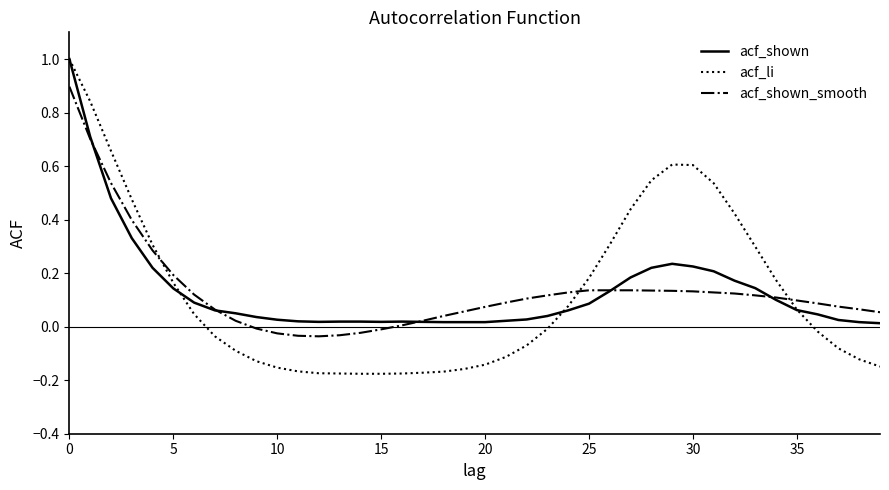

Which series has the largest range (max minus min)?

acf_li